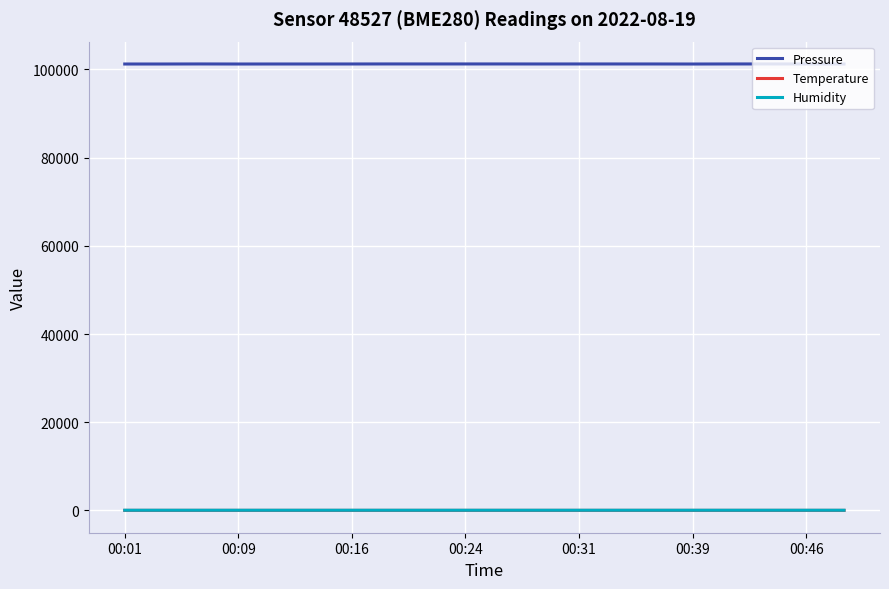

Which series has the widest spread of values?

Pressure